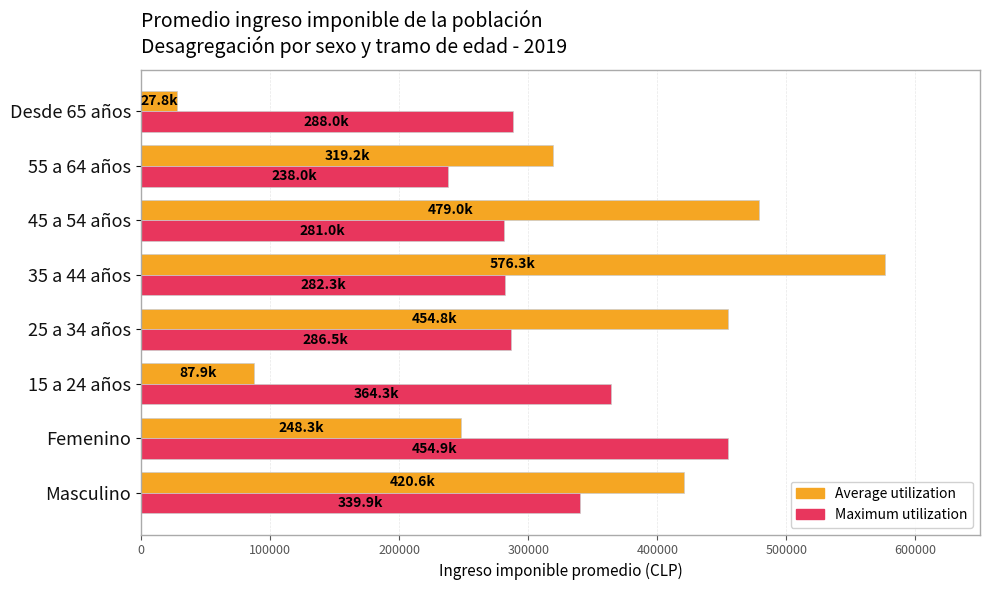

What is the average value of the Maximum utilization series?

316854.7